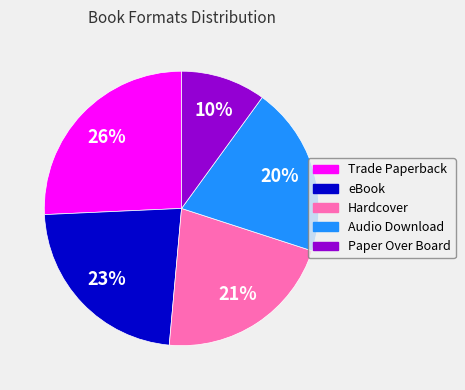

Which slice is the largest?

Trade Paperback